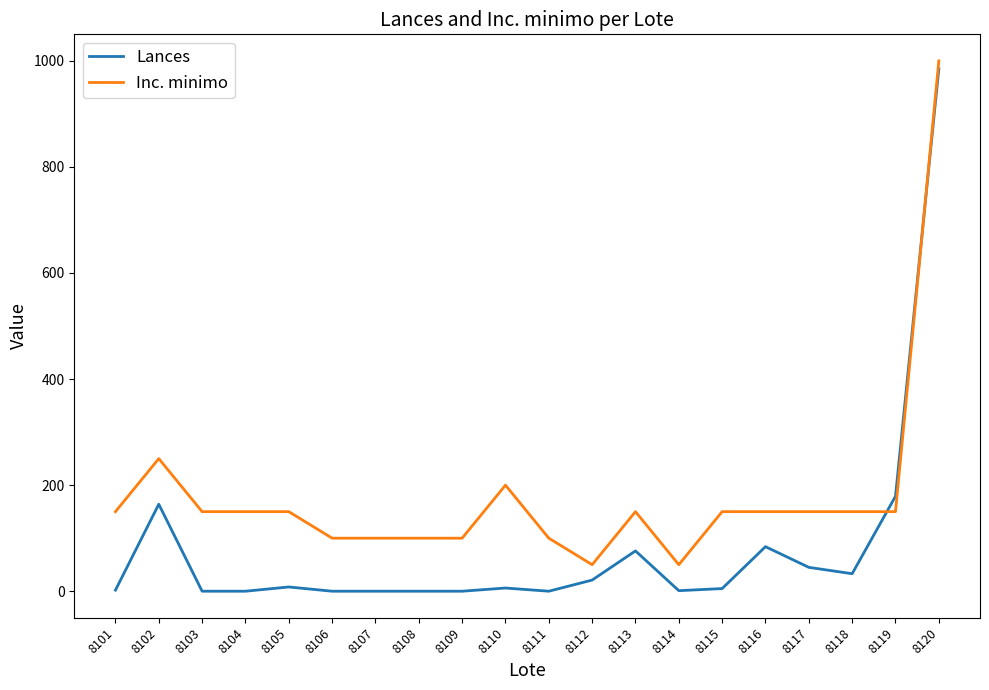

What is the difference between the maximum and minimum values in the Lances series?

985